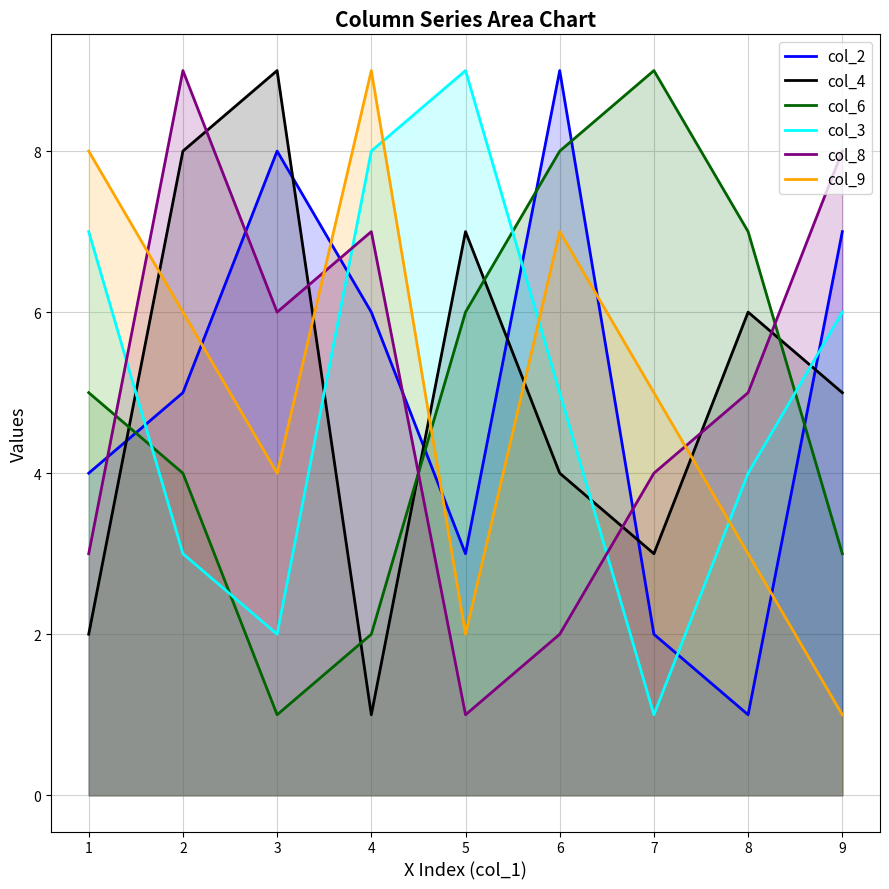

How many interior local valleys does the col_6 series have?

1